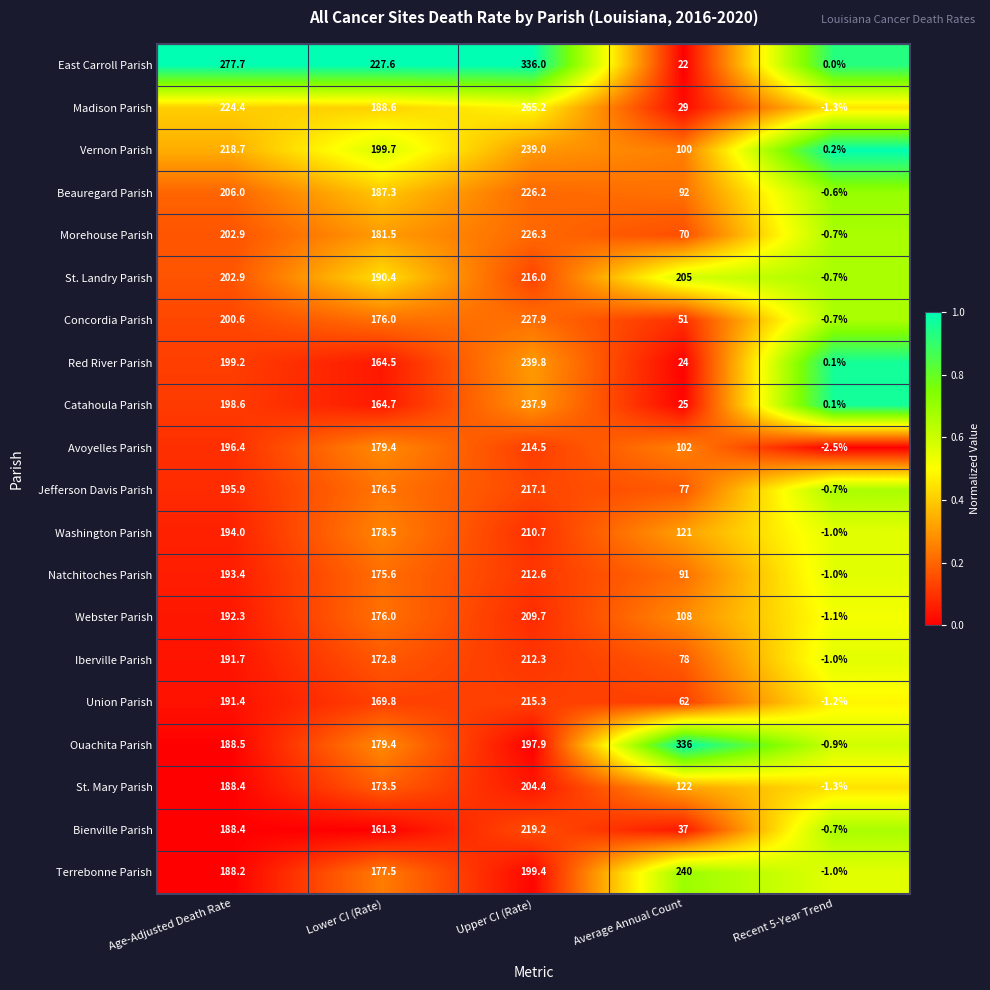

Count the number of categories in the chart.

5